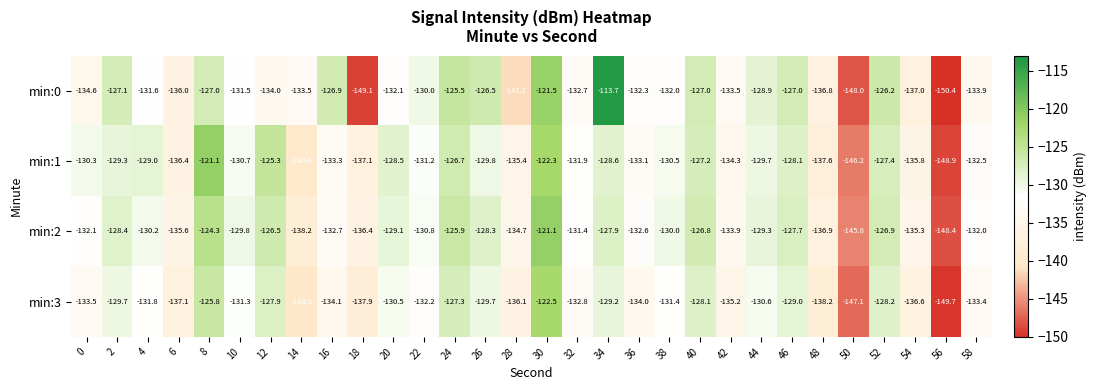

What is the total value across all series at 22?

-524.2